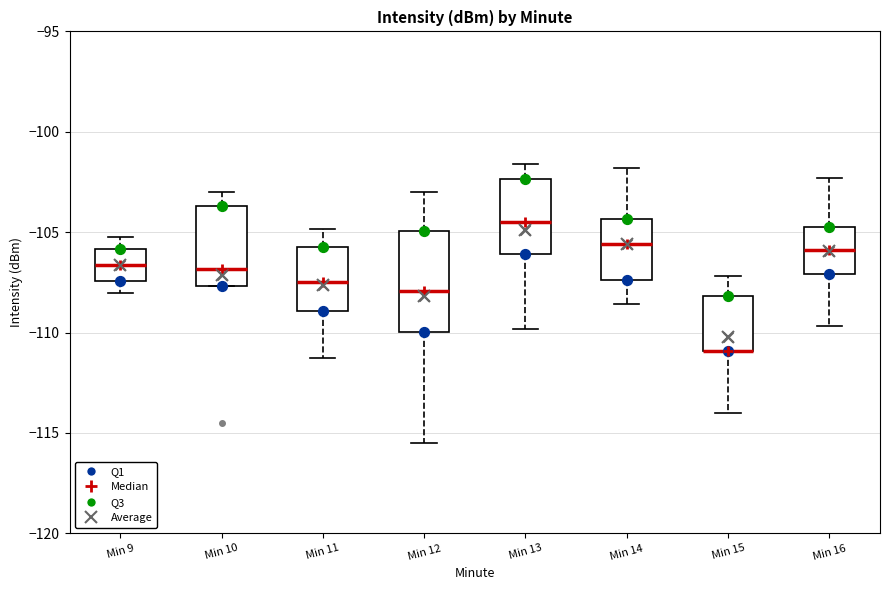

Which box is the tallest, from its lower edge to its upper edge?

Min 12